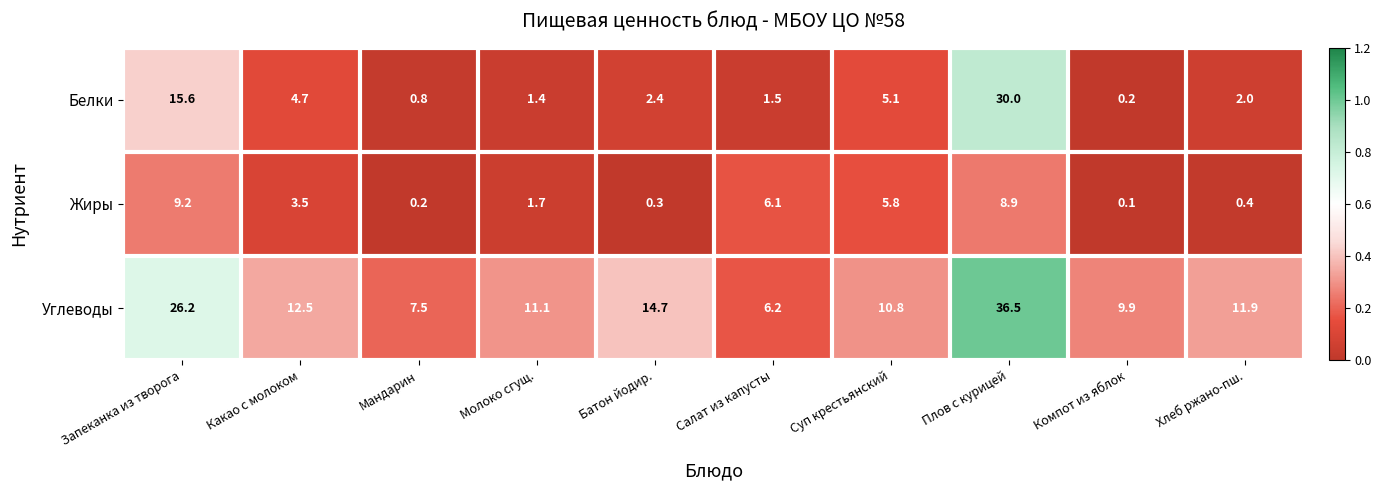

List the series in order of their overall mean, highest first.

Углеводы, Белки, Жиры